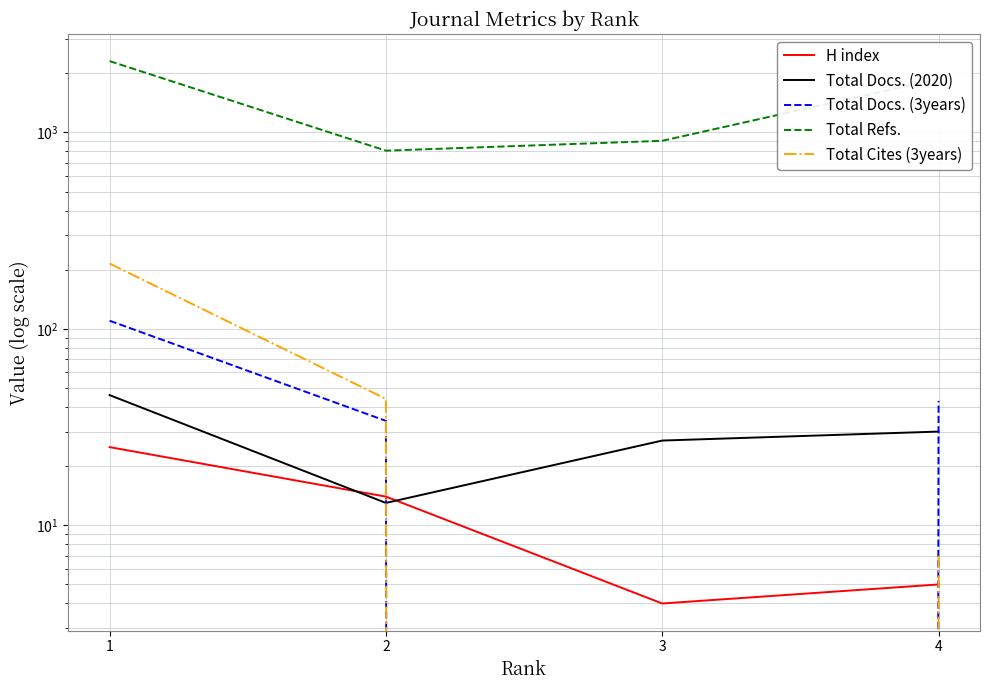

Which series has the largest total across all categories?

Total Refs.